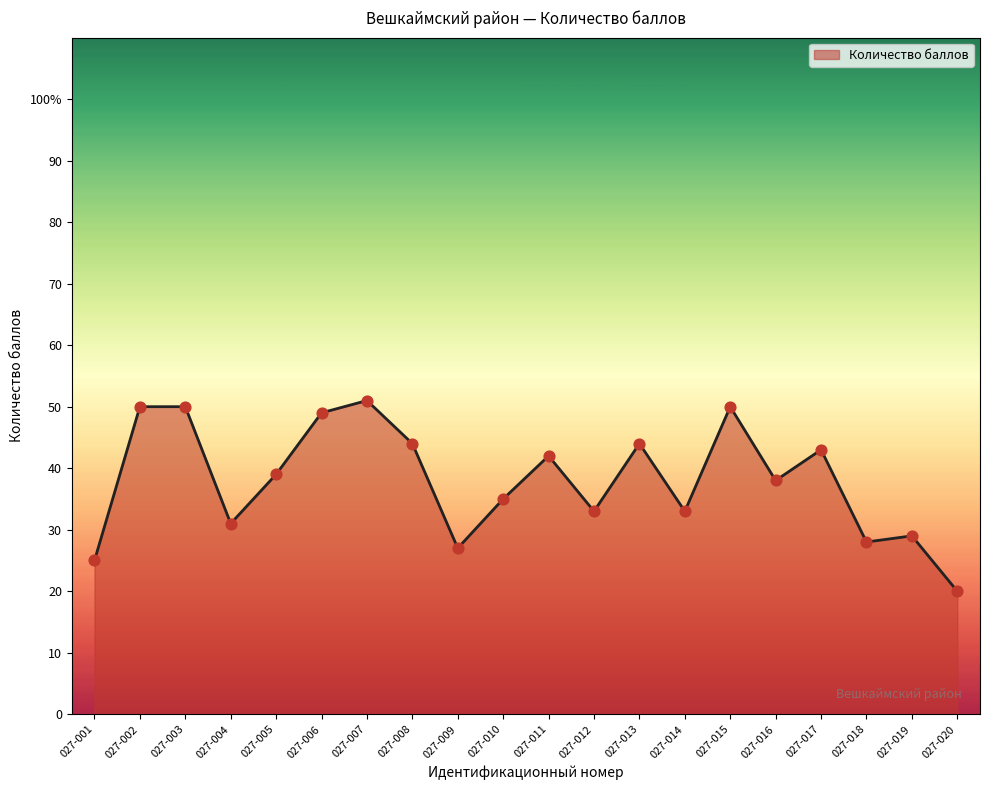

Between 027-002 and 027-019, which is larger?

027-002